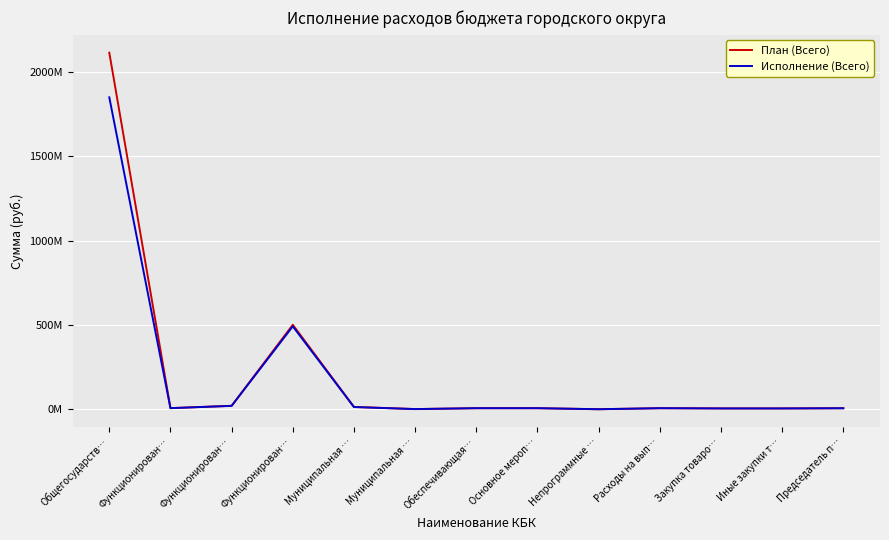

True or false: Исполнение (Всего) and План (Всего) intersect in this chart.

False